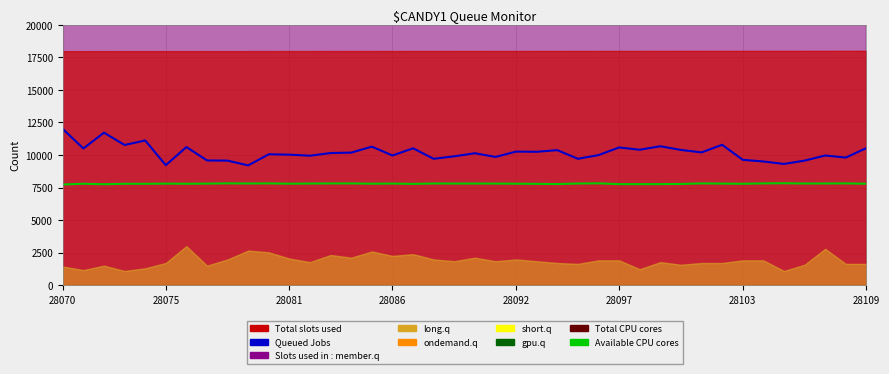

What is the total value across all series at 28086?

17766.4